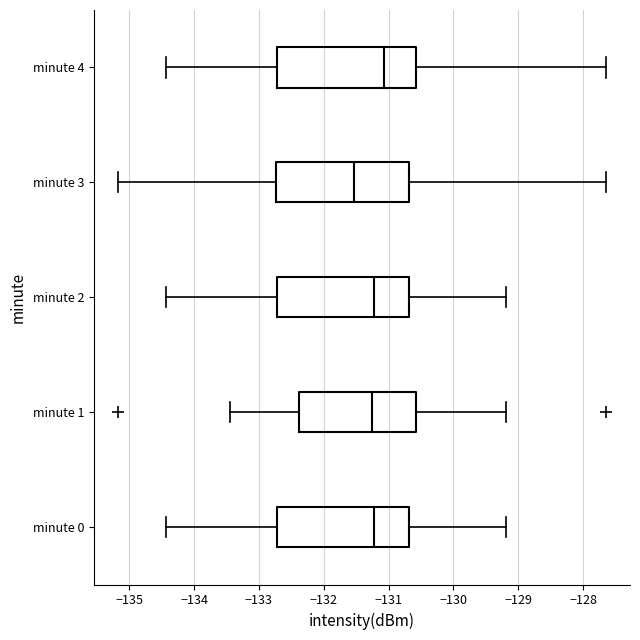

Where is the right edge of the box for minute 3 on the x-axis? The values are not printed on the chart, so give them approximately, as read against the axis.

-130.7